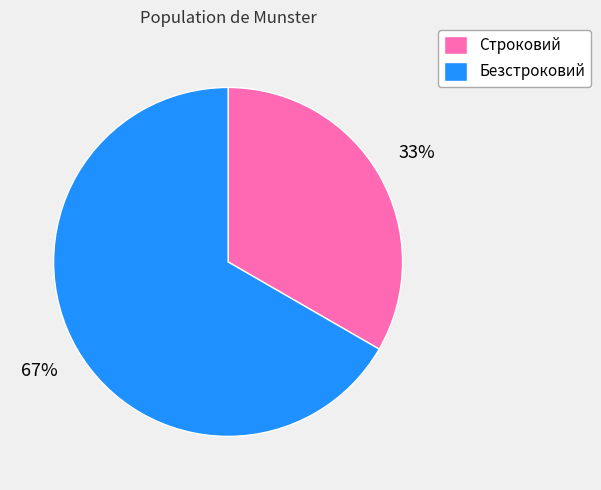

Approximately how many times larger is the value at Строковий compared to Безстроковий?

0.5